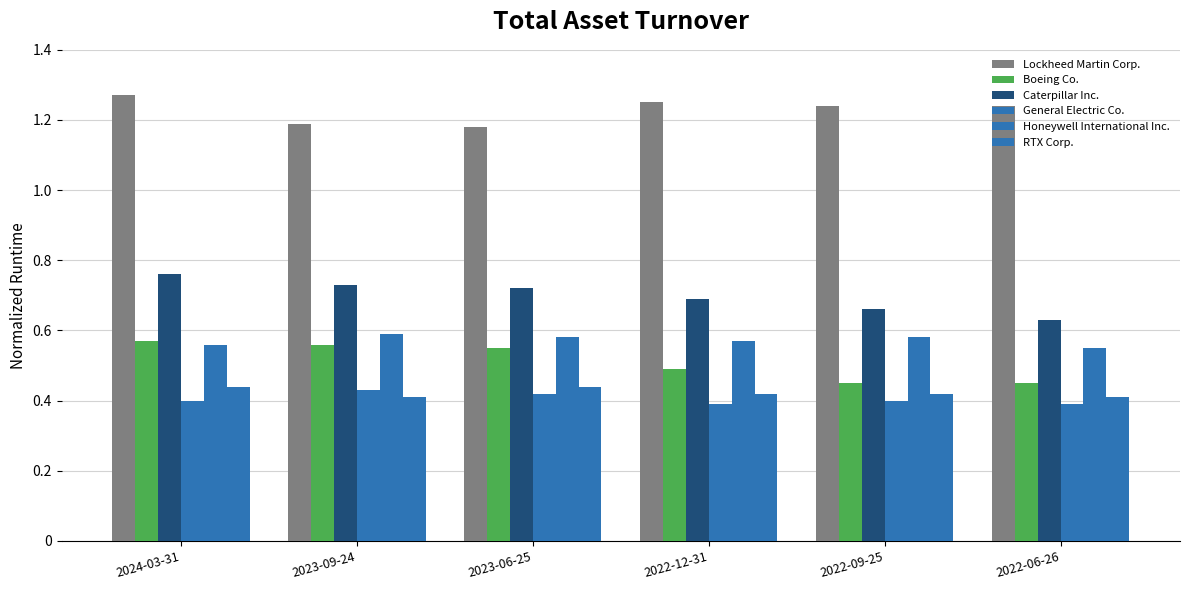

What position from the right is 2023-06-25?

4